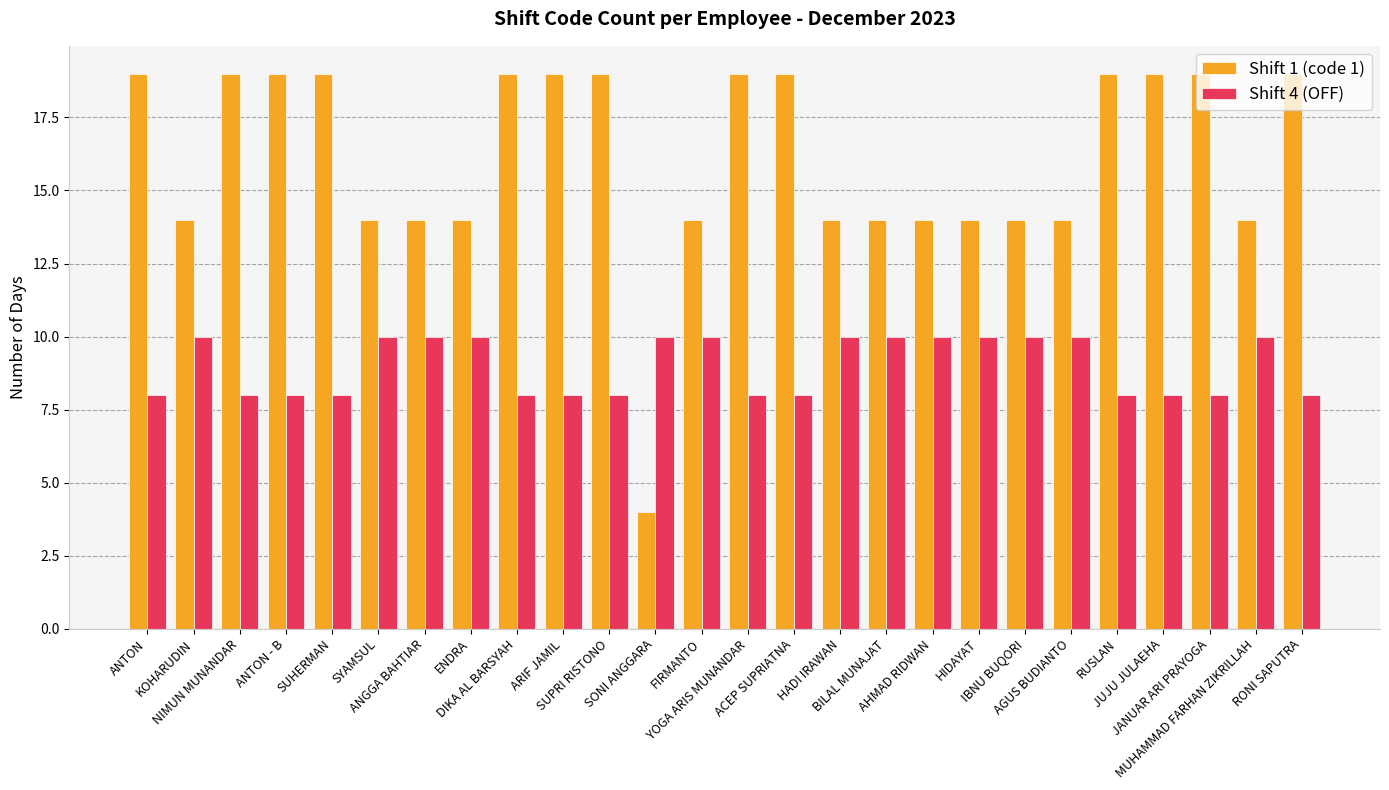

What position from the left is SYAMSUL?

6